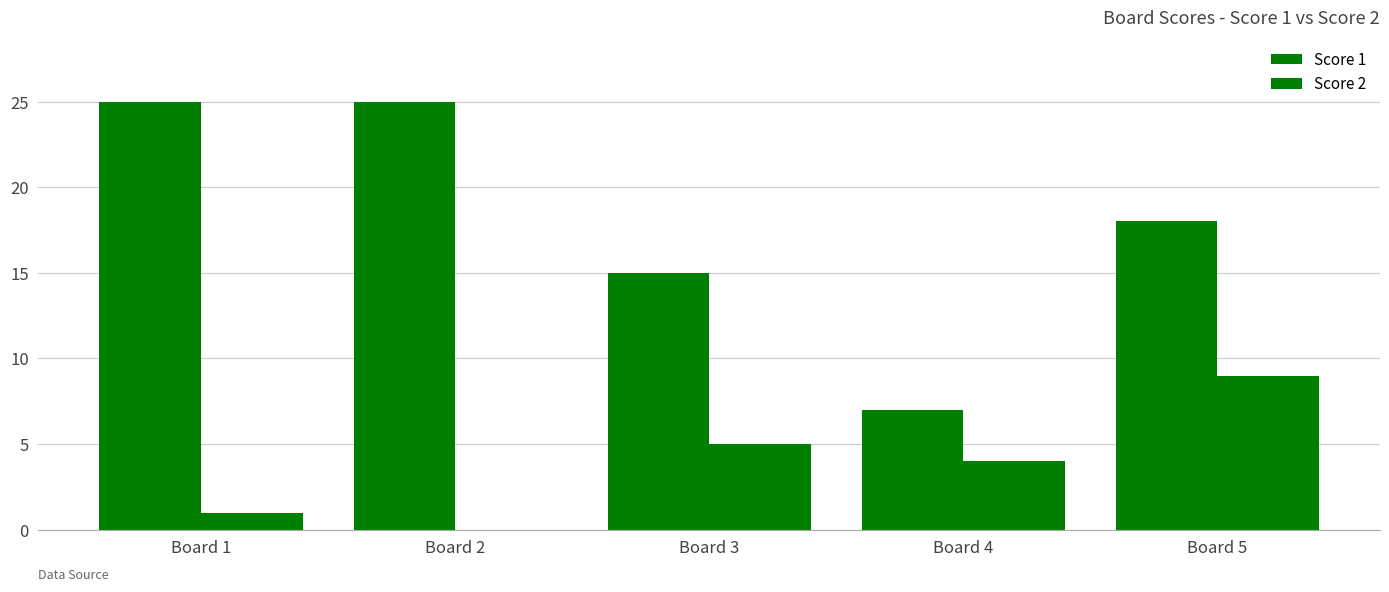

Is the value of Score 2 at Board 5 greater than the value of Score 1 at Board 3?

No